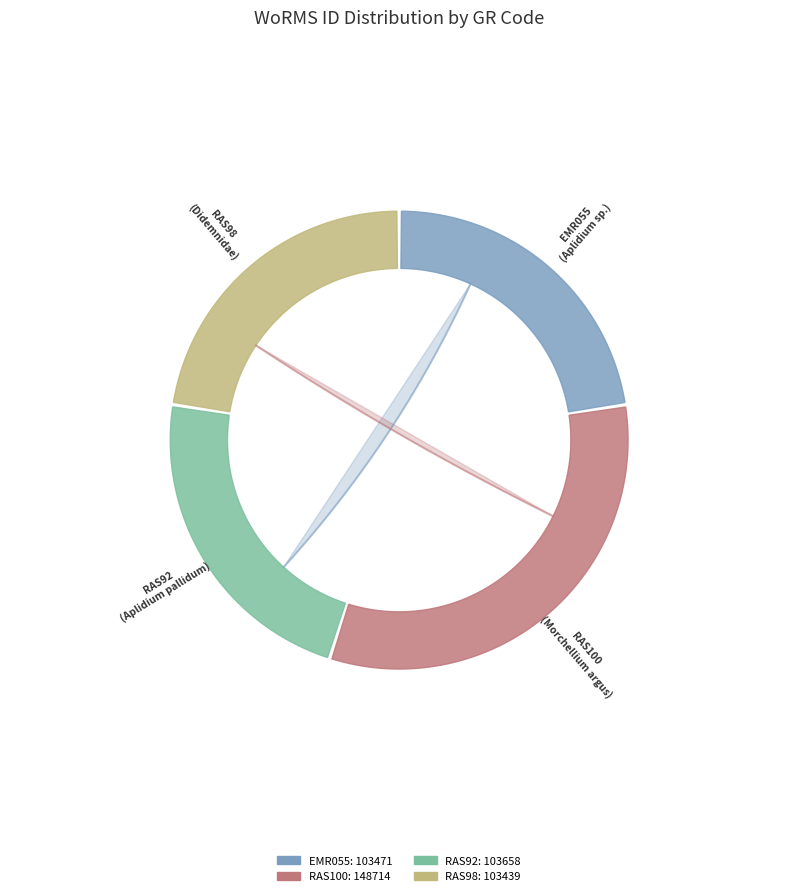

What is the ratio of the value at EMR055 to the value at RAS100?

0.7